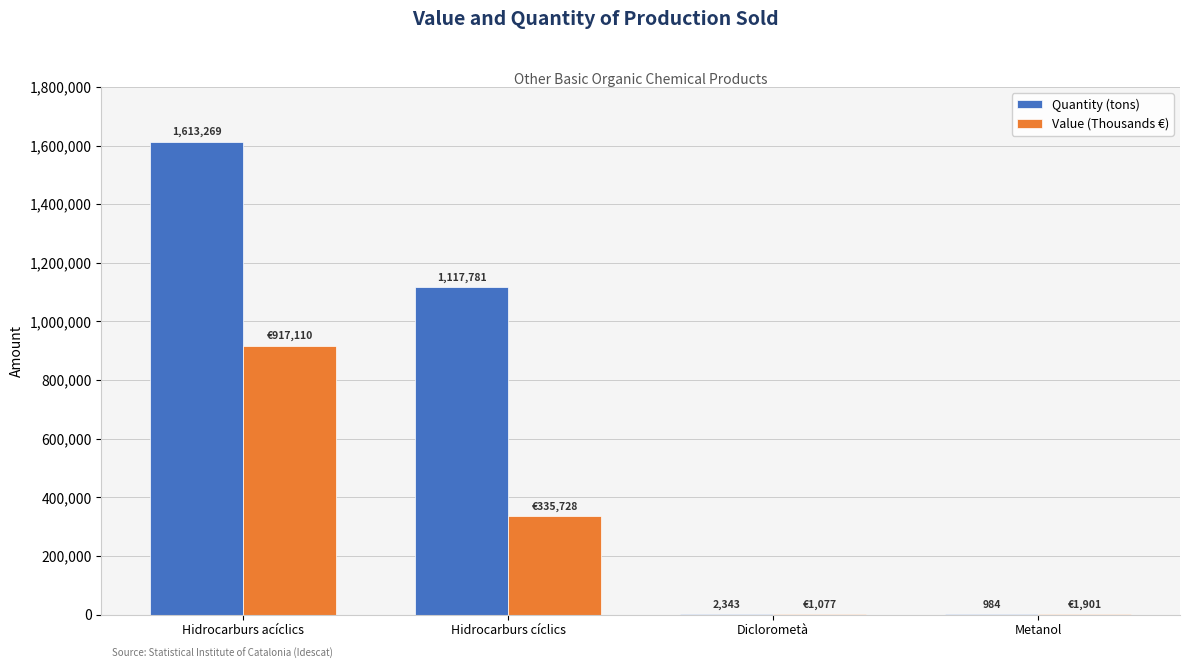

Reading left to right, what are all the values shown in this chart?

Quantity (tons): 1613269	1117781	2343	984
Value (Thousands €): 917110	335728	1077	1901